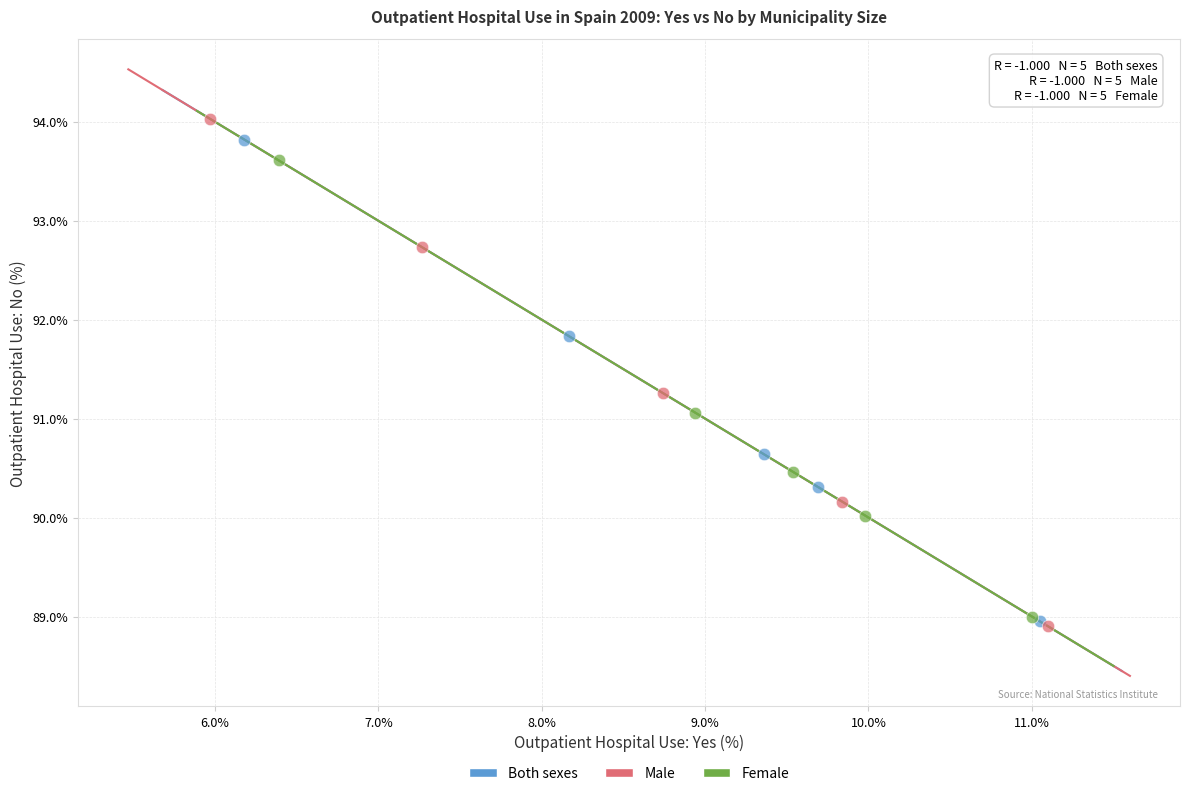

Which series has the largest Y range (max minus min)?

Male